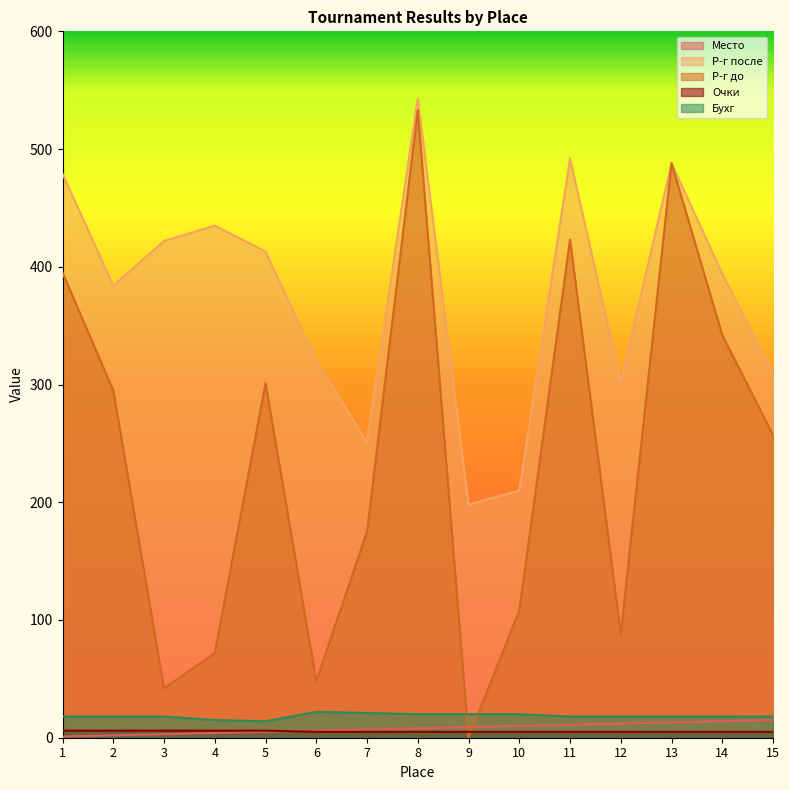

True or false: Очки and Р-г до cross at least once.

True